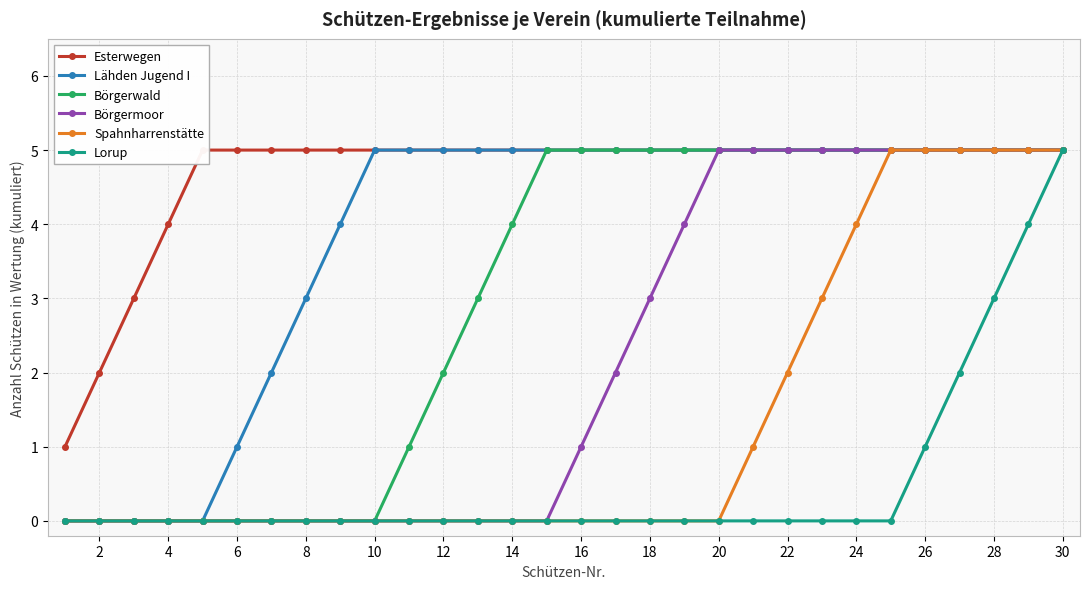

The Lähden Jugend I series shows 3 at 8. True or false?

True